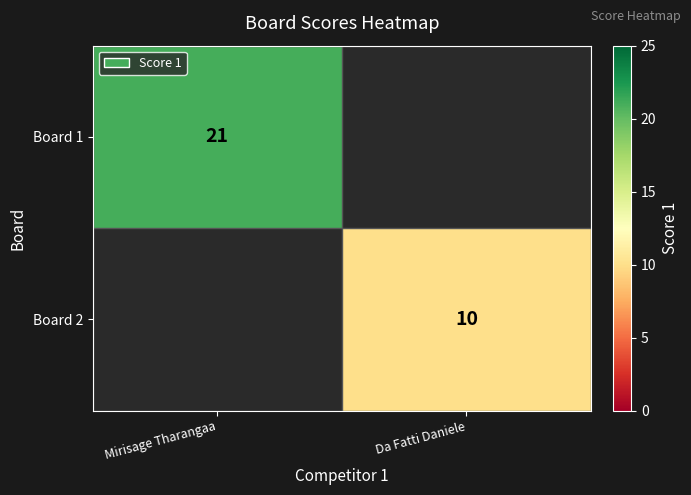

True or false: Board 1 has a value of 14 at Mirisage Tharangaa.

False